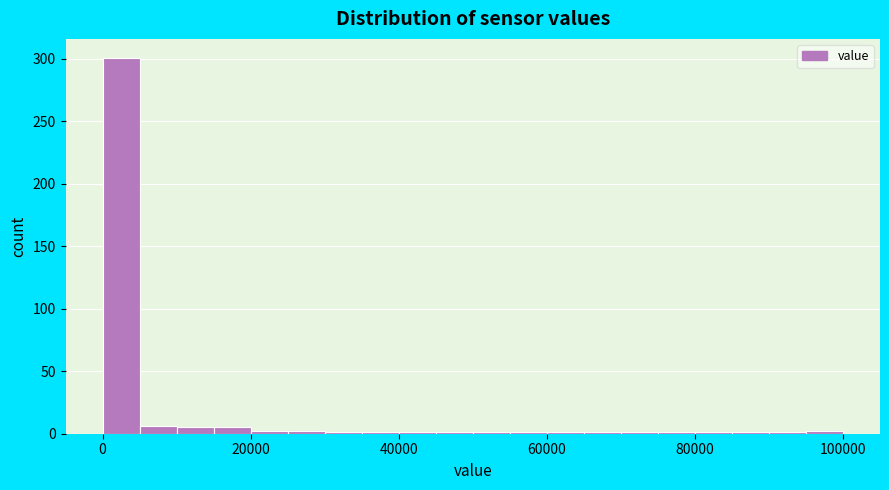

Read against the x-axis, roughly where is the centre of the tallest bar?

2000